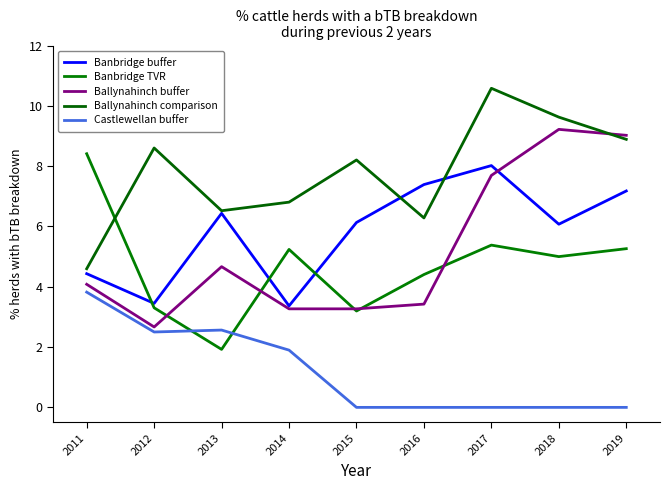

Is the value of Ballynahinch buffer at 2018 greater than the value of Banbridge TVR at 2016?

Yes